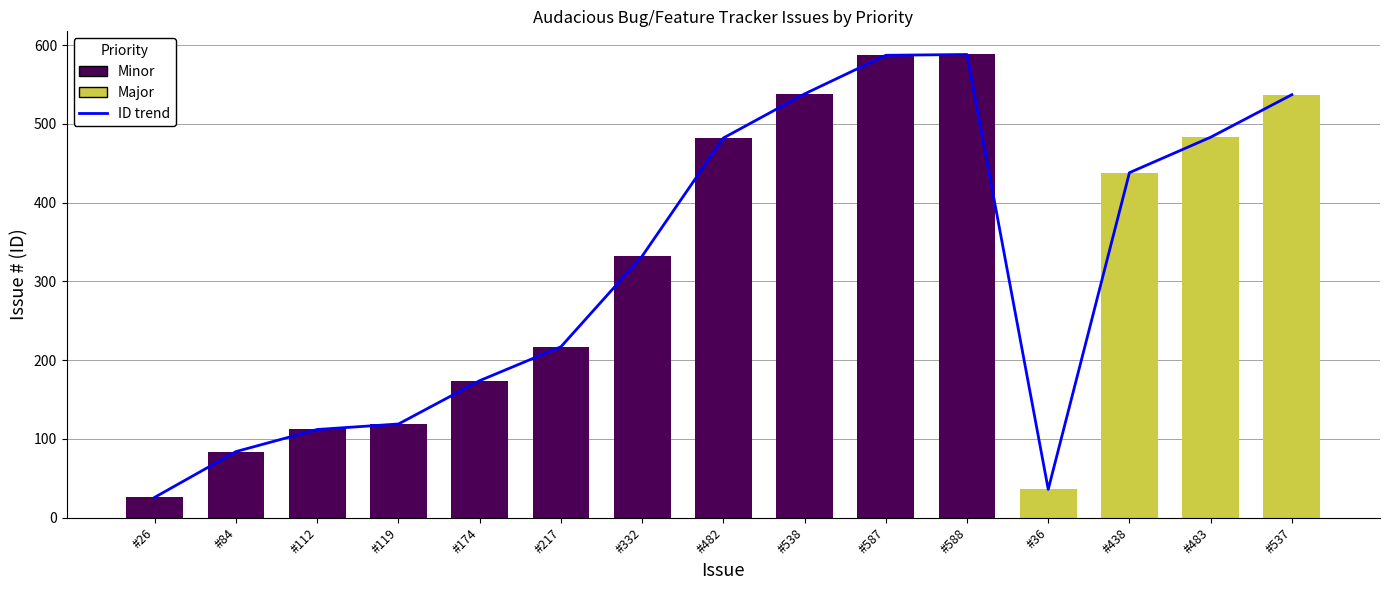

What is the difference between the values at #483 and #588?

105